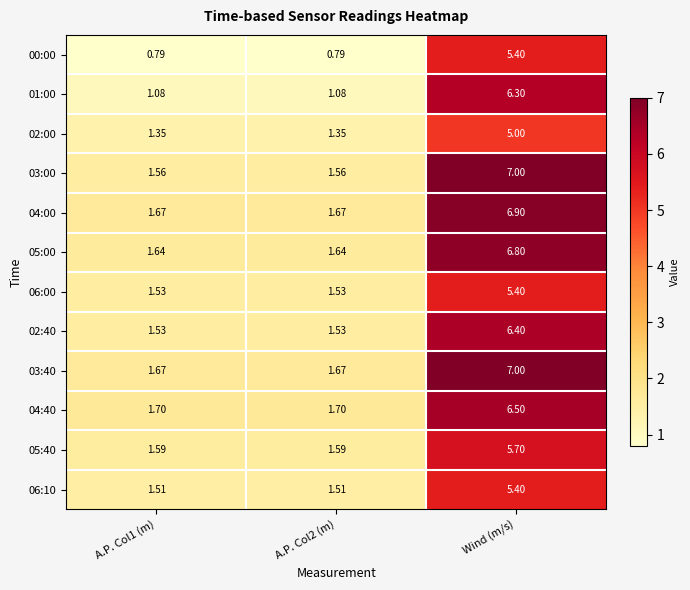

Which category has the highest value across all series?

Wind (m/s)